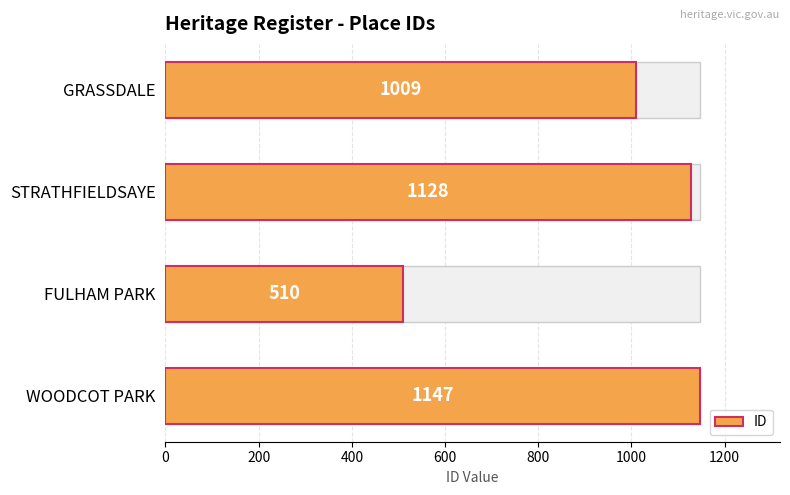

Between STRATHFIELDSAYE and GRASSDALE, which is larger?

STRATHFIELDSAYE